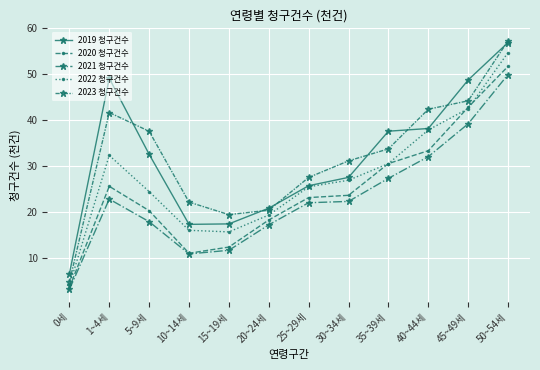

What is the label of the 7th point from the right?

20~24세